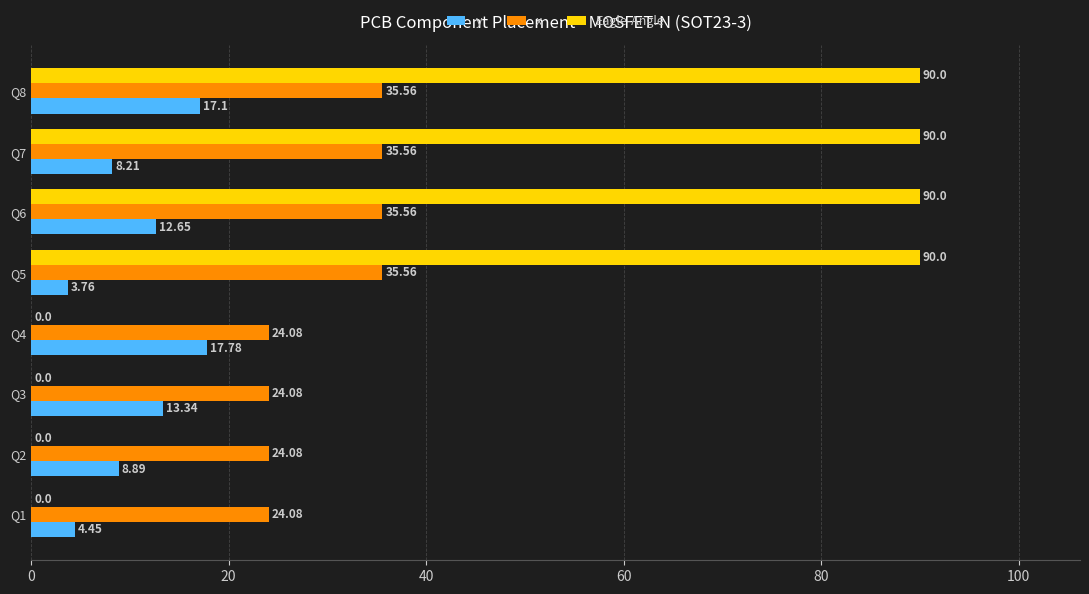

Is the value of Eagle-Angle at Q6 greater than the value of y at Q5?

Yes